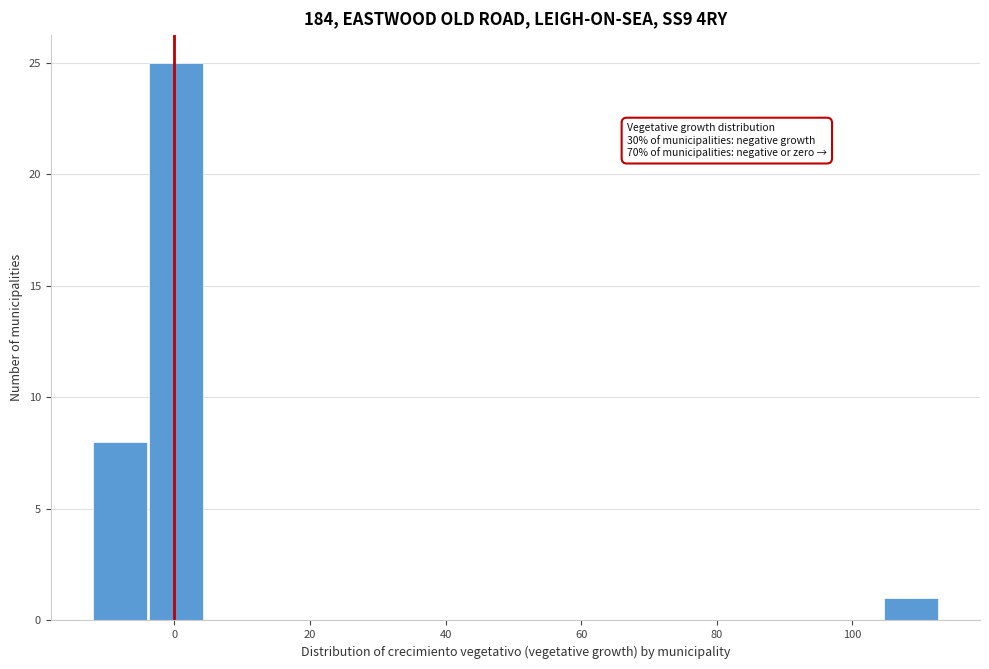

Over which range of the x-axis is the bar tallest?

-4 to 4